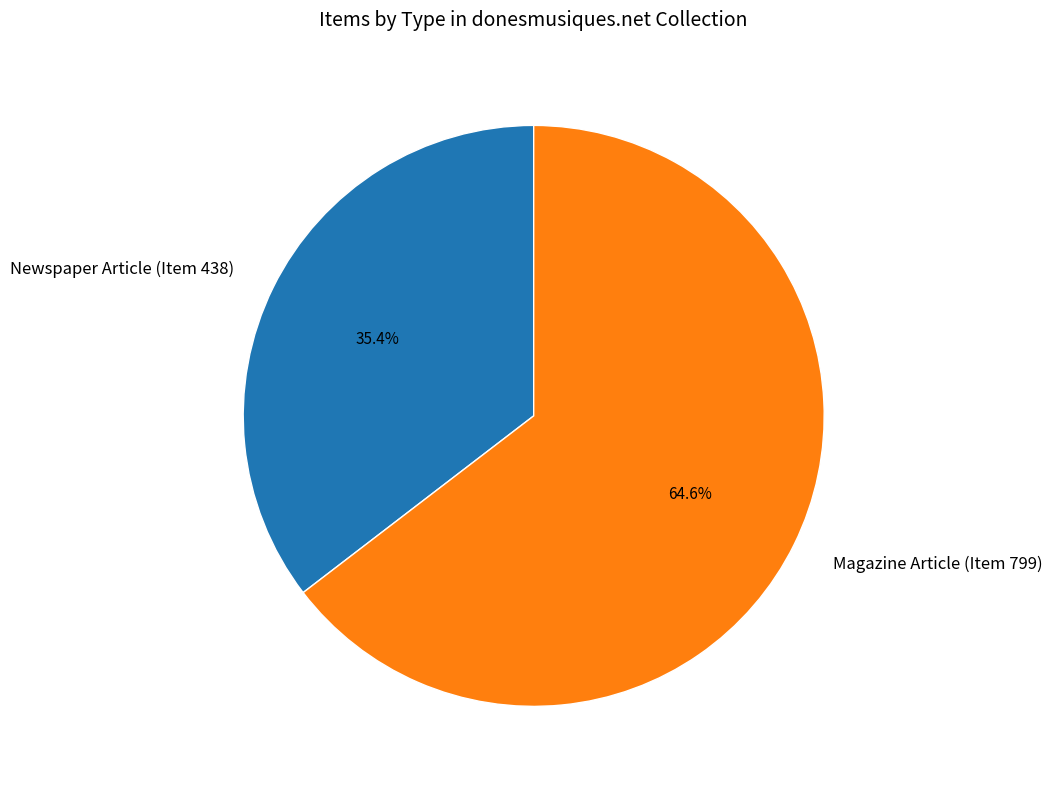

To the nearest percent, what is the average slice percentage?

50%